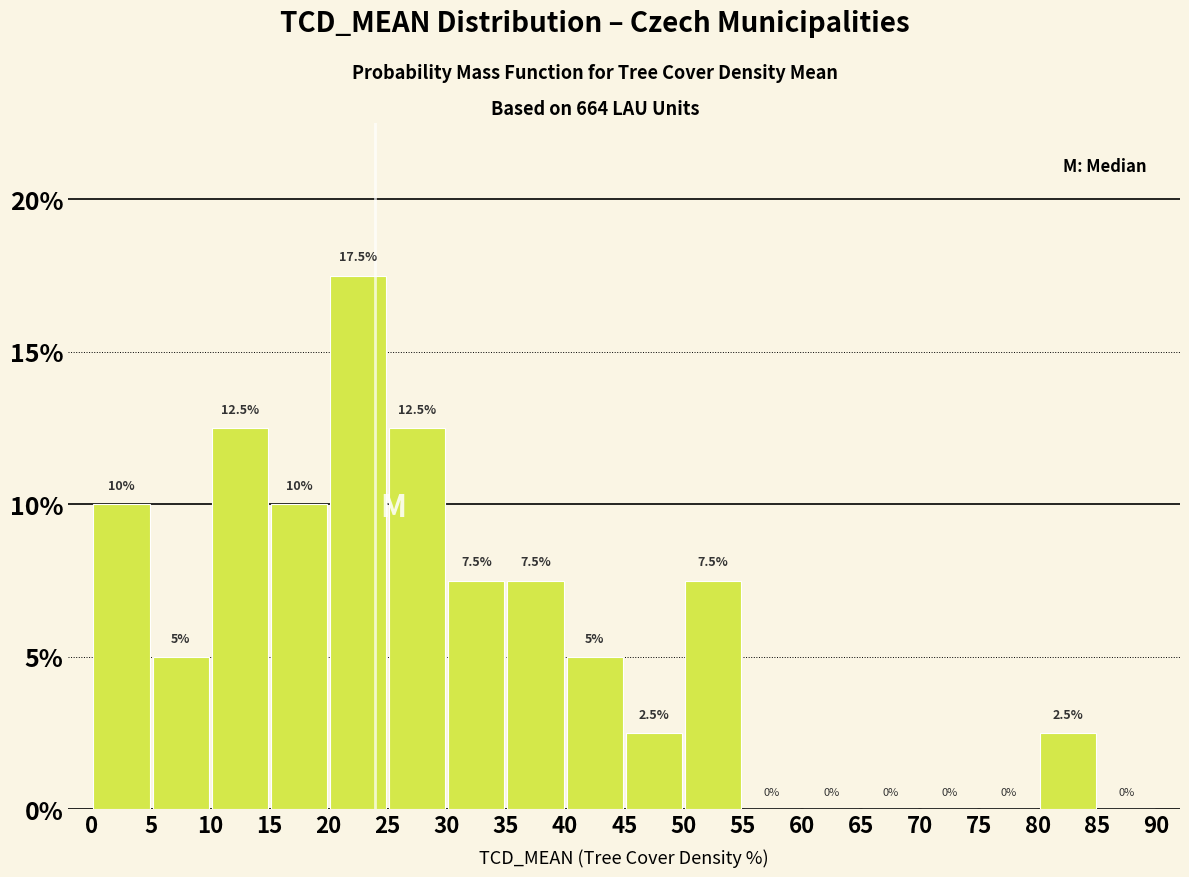

Reading left to right, list every bar in this chart as the range it spans on the x-axis followed by its height.

0 to 5: 10.0
5 to 10: 5.0
10 to 15: 12.5
15 to 20: 10.0
20 to 25: 17.5
25 to 30: 12.5
30 to 35: 7.5
35 to 40: 7.5
40 to 45: 5.0
45 to 50: 2.5
50 to 55: 7.5
55 to 60: 0.0
60 to 65: 0.0
65 to 70: 0.0
70 to 75: 0.0
75 to 80: 0.0
80 to 85: 2.5
85 to 90: 0.0